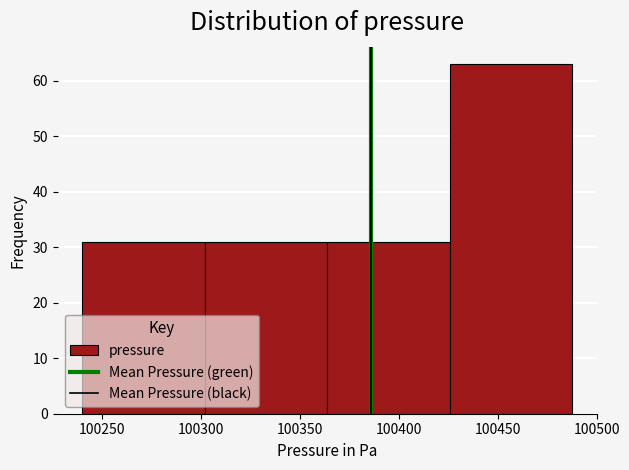

Reading left to right, list every bar in this chart as the range it spans on the x-axis followed by its height. Neither the bar edges nor the heights are printed on the chart, so give them approximately, as read against the axes.

100240 to 100300: 31
100300 to 100365: 31
100365 to 100425: 31
100425 to 100490: 63